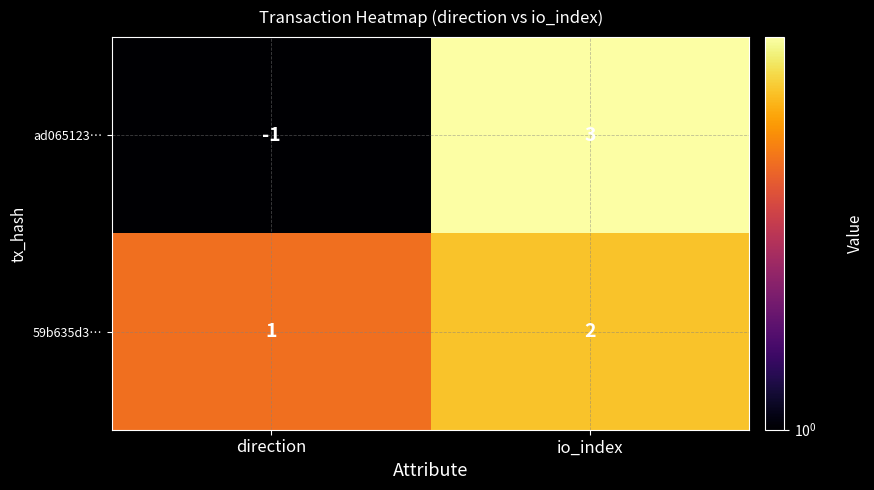

Rank the series at direction from highest to lowest value.

59b635d3…, ad065123…